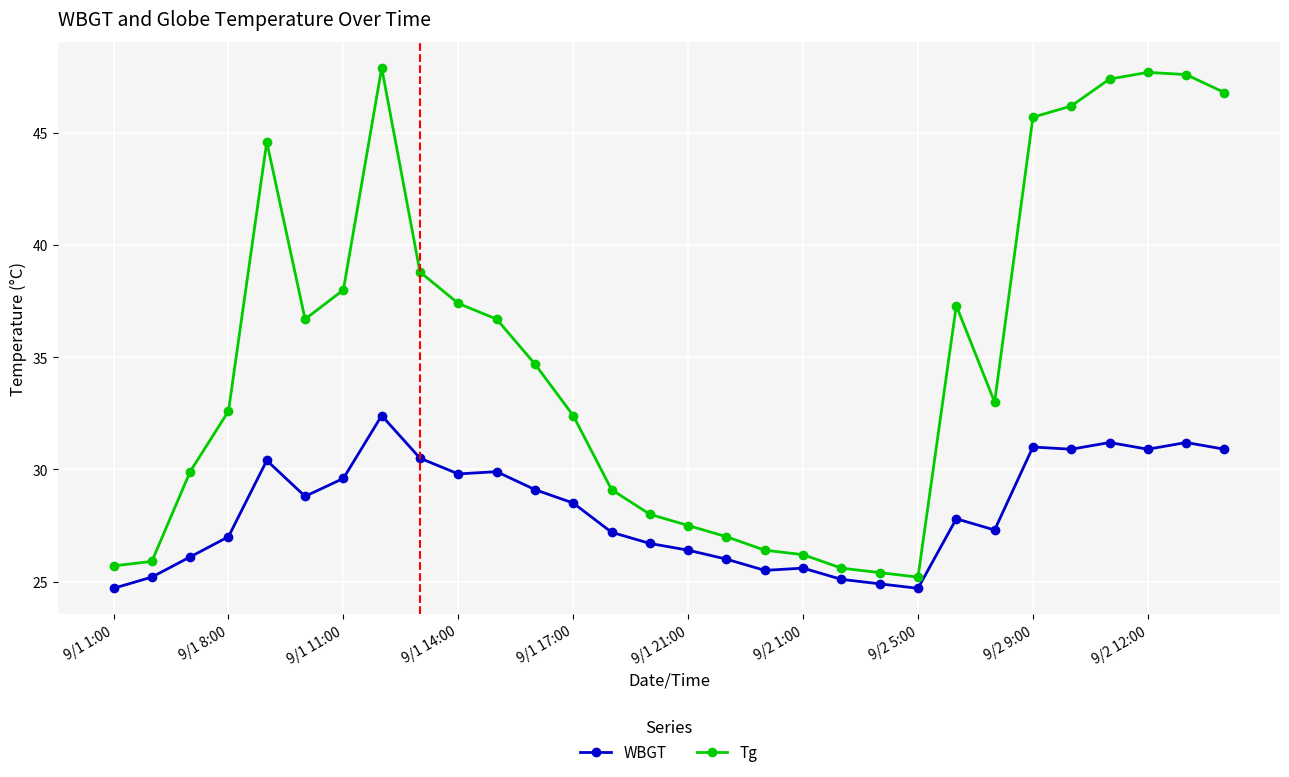

Does the chart have visible grid lines?

Yes